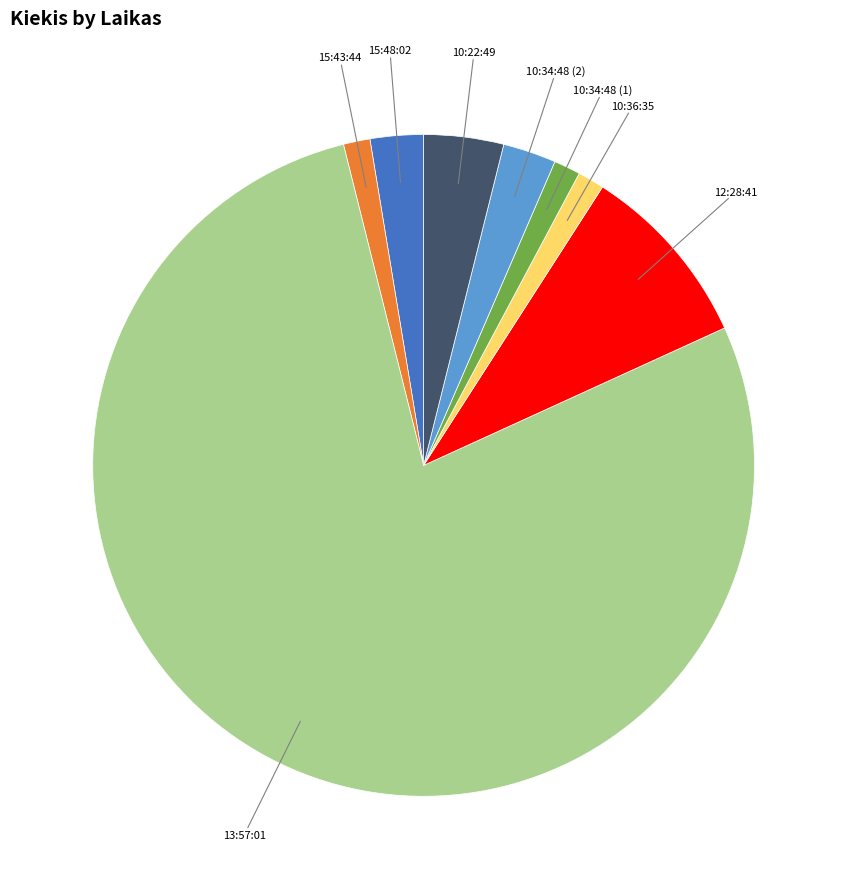

Is there a majority slice in this chart?

Yes